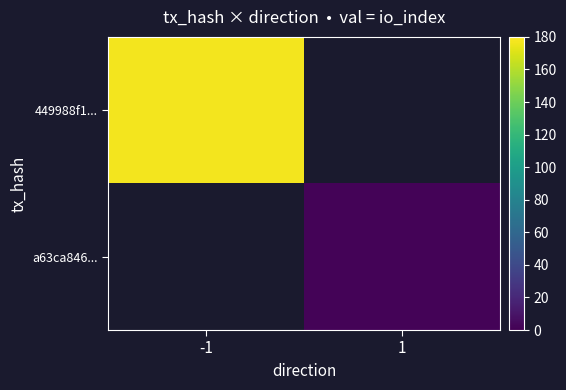

Is the value of 449988f1... at -1 greater than the value of a63ca846... at -1?

No